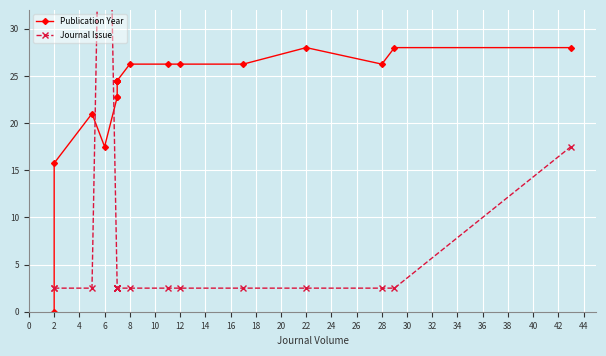

At which category is the sum across all series the highest?

6